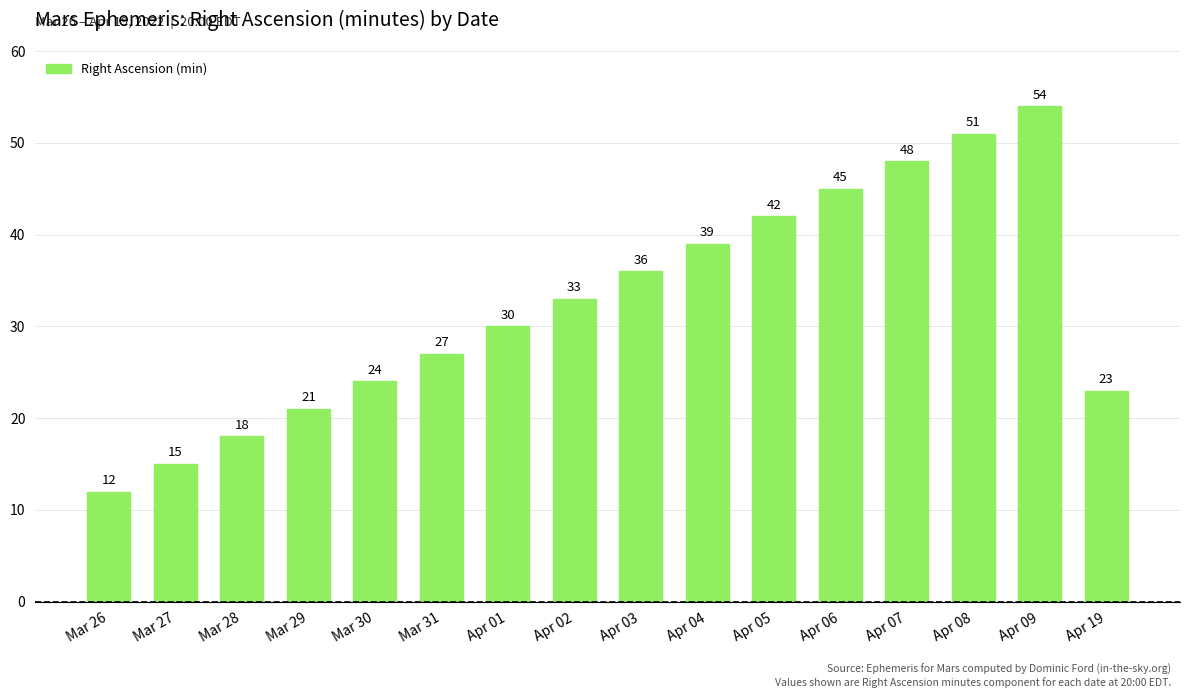

Reading left to right, transcribe all the data shown in this chart.

Mar 26=12	Mar 27=15	Mar 28=18	Mar 29=21	Mar 30=24	Mar 31=27	Apr 01=30	Apr 02=33	Apr 03=36	Apr 04=39	Apr 05=42	Apr 06=45	Apr 07=48	Apr 08=51	Apr 09=54	Apr 19=23